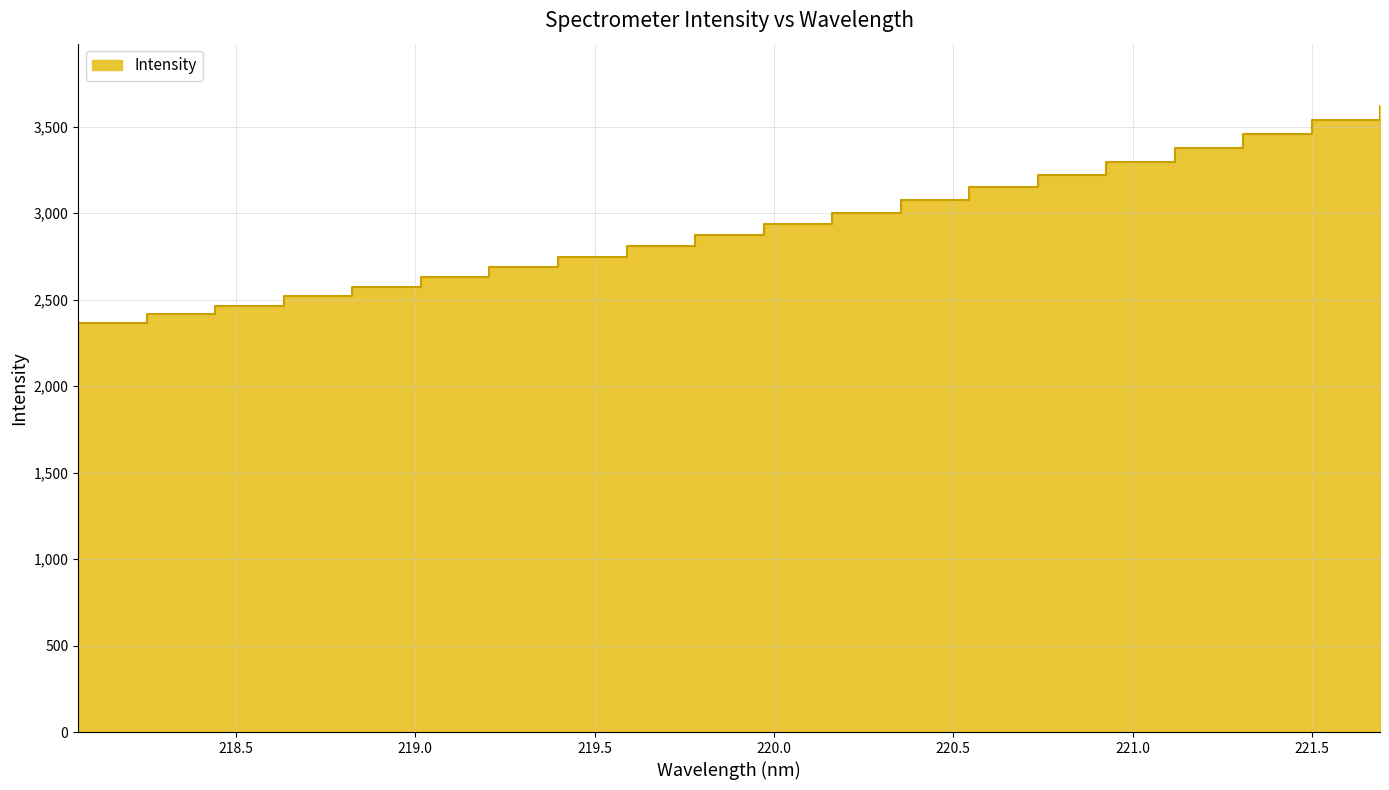

True or false: the data shows 4708.3 at 221.6902.

False